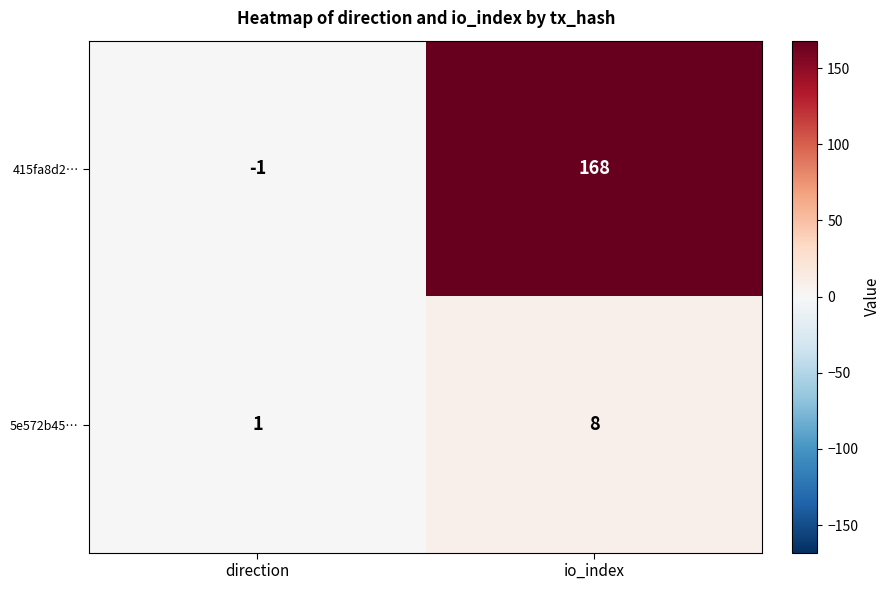

What is the greatest value displayed?

168